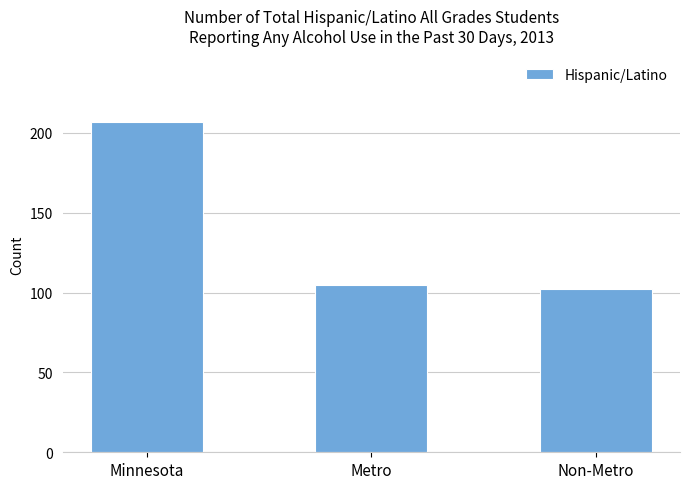

The value at Minnesota is 207. True or false?

True